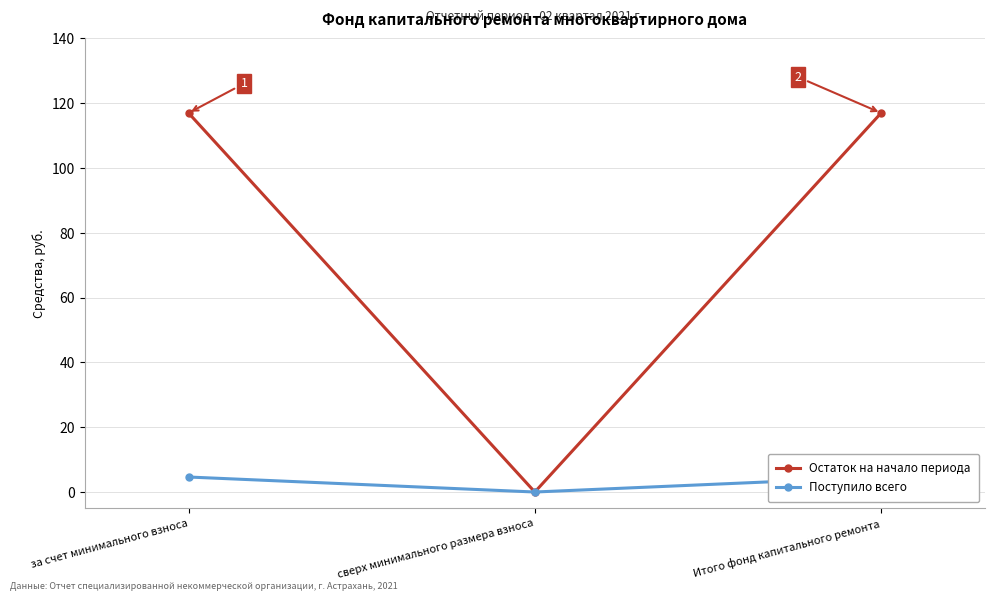

What is the difference between the maximum and minimum values in the Остаток на начало периода series?

117